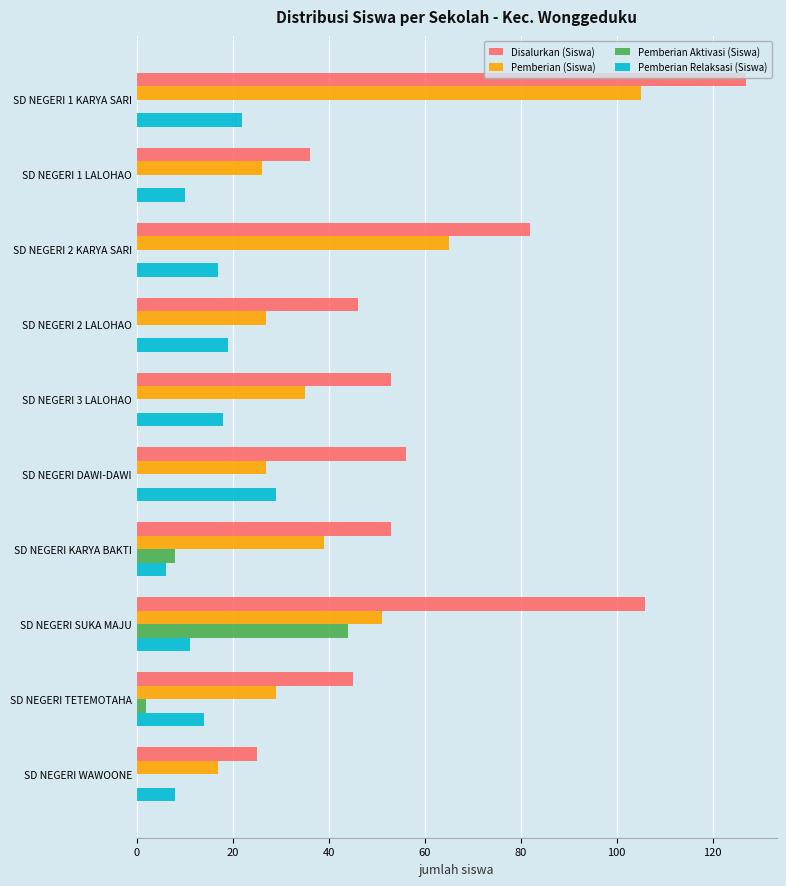

At which label is Pemberian Aktivasi (Siswa) closest to 22?

SD NEGERI KARYA BAKTI